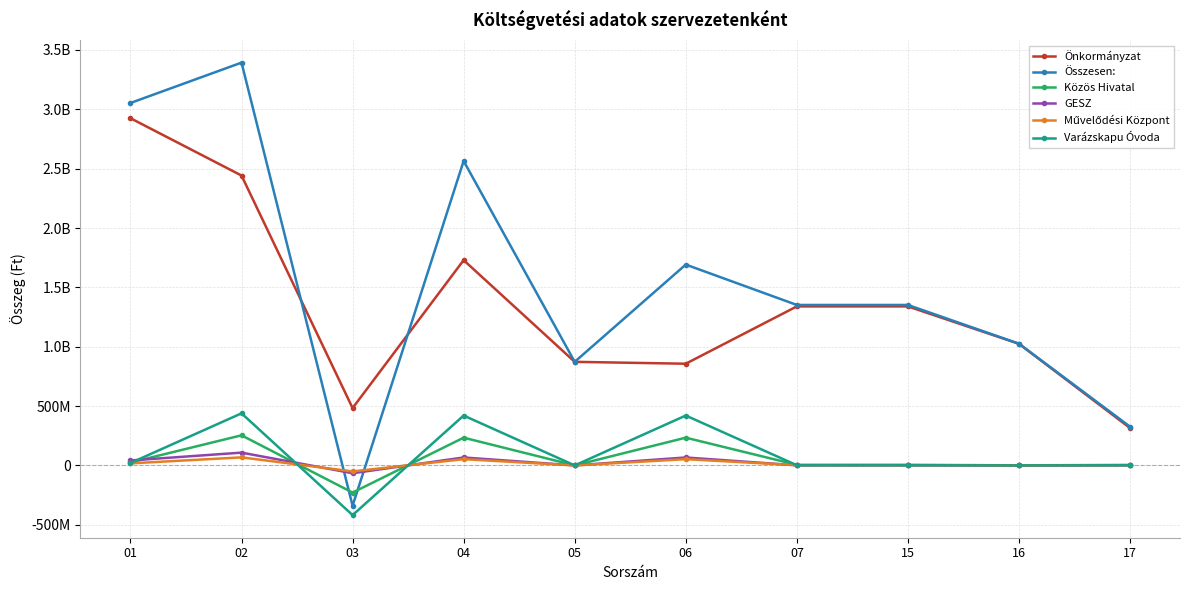

Reading left to right, what are all the values shown in this chart?

Önkormányzat: 2925044346	2442115423	482928923	1729346457	872643749	856702708	1339631631	1339631631	1024554187	315077444
Összesen:: 3053365347	3393459052	-340093705	2564550959	872643749	1691907210	1351813505	1351813505	1025346104	326467401
Közös Hivatal: 24533195	253547622	-229014427	233684225	0	233684225	4669798	4669798	791917	3877881
GESZ: 41678301	107692444	-66014143	66820782	0	66820782	806639	806639	0	806639
Művelődési Központ: 17136758	67733606	-50596848	52571366	0	52571366	1974518	1974518	0	1974518
Varázskapu Óvoda: 20182944	438798326	-418615382	420105057	0	420105057	1489675	1489675	0	1489675